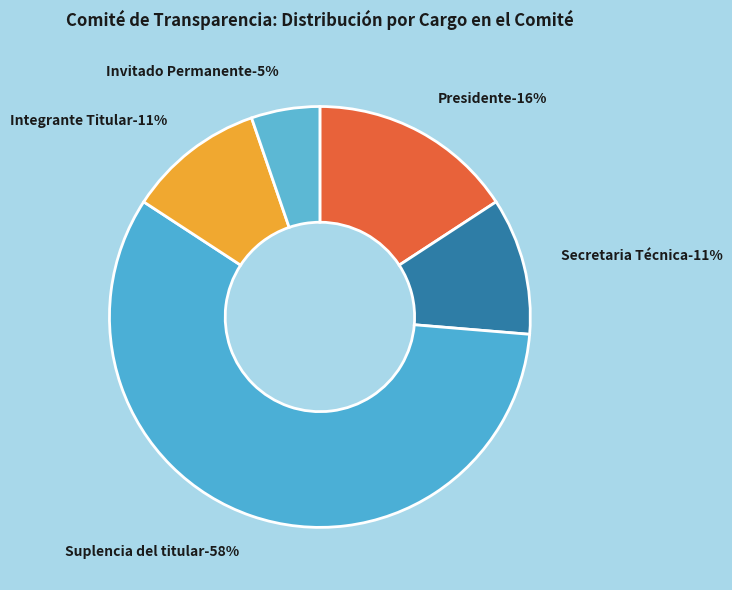

Combined, what portion of the pie is Invitado Permanente and Integrante Titular?

15.8%